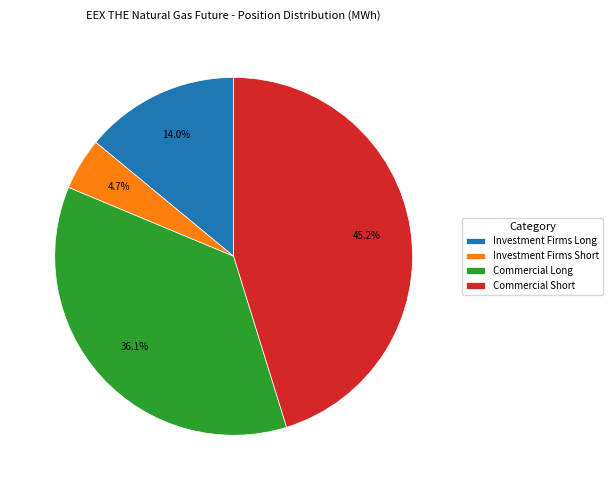

Which slice is the smallest?

Investment Firms Short